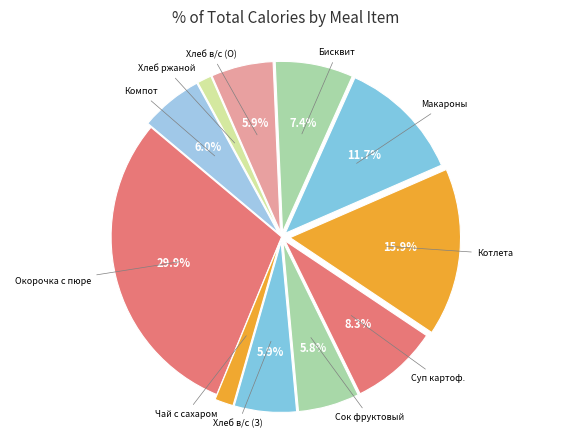

Is there a majority slice in this chart?

No